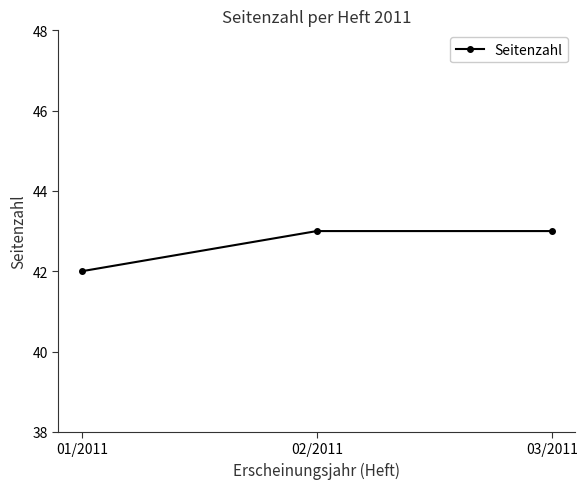

How many data points are less than 43?

1